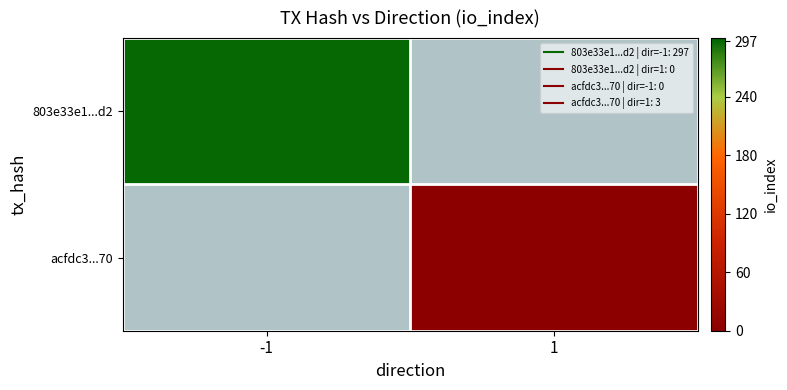

Rank the series by their maximum value, from lowest to highest.

803e33e1...d2, acfdc3...70